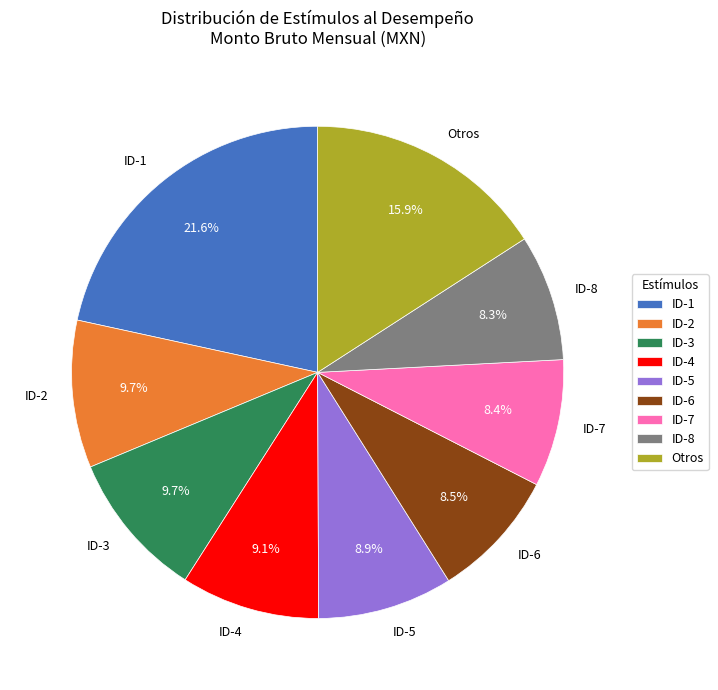

To the nearest percent, what portion does ID-3 represent?

10%